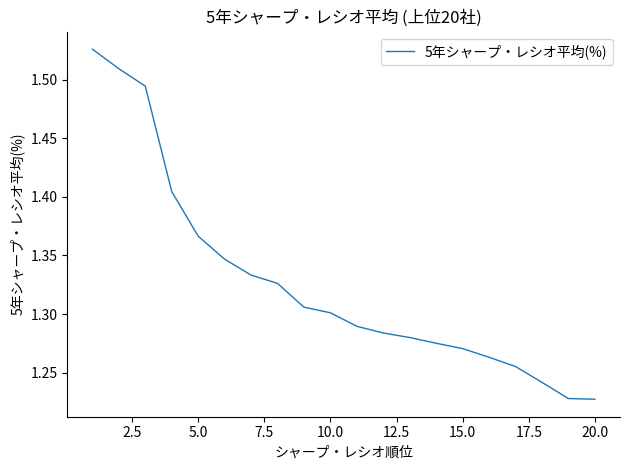

What is the difference between the maximum and minimum values?

0.3